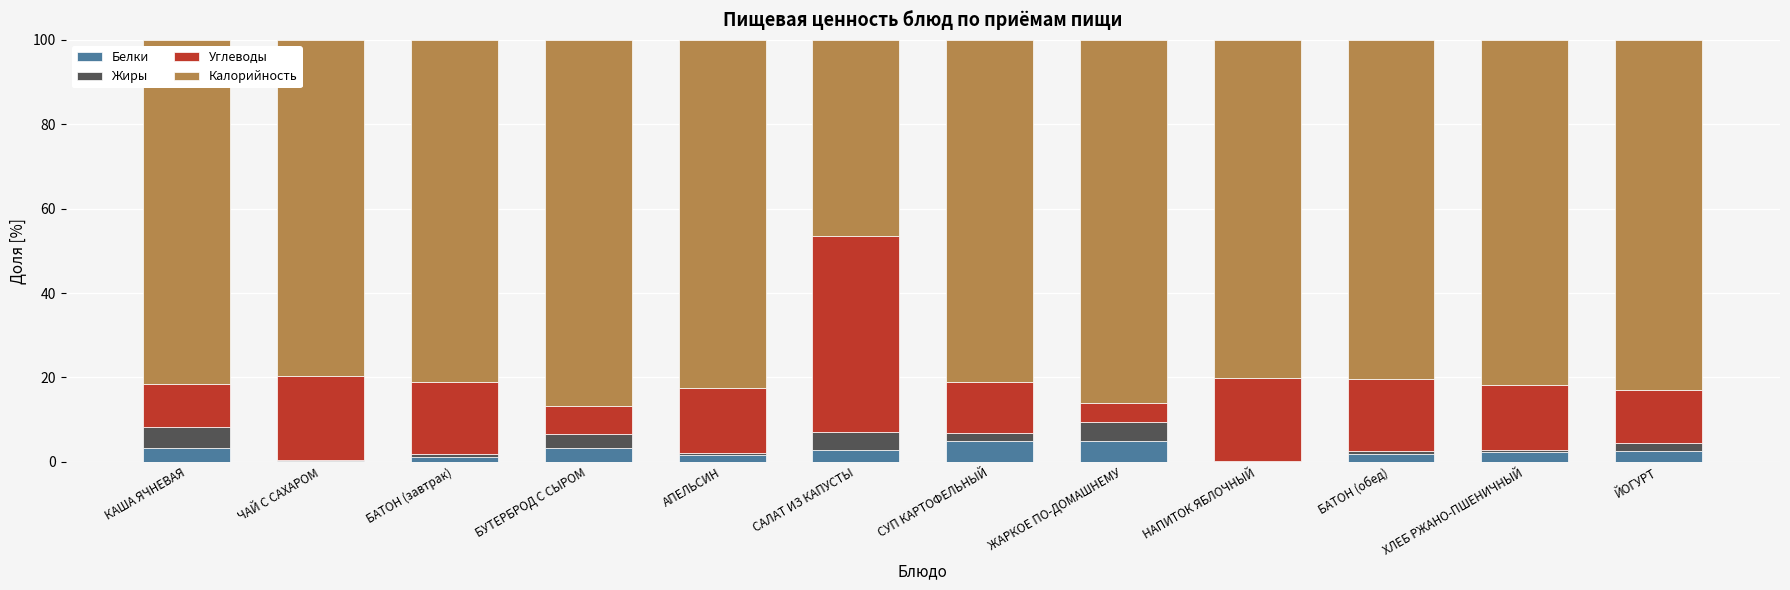

Are the bars grouped side by side (vs. stacked)?

No